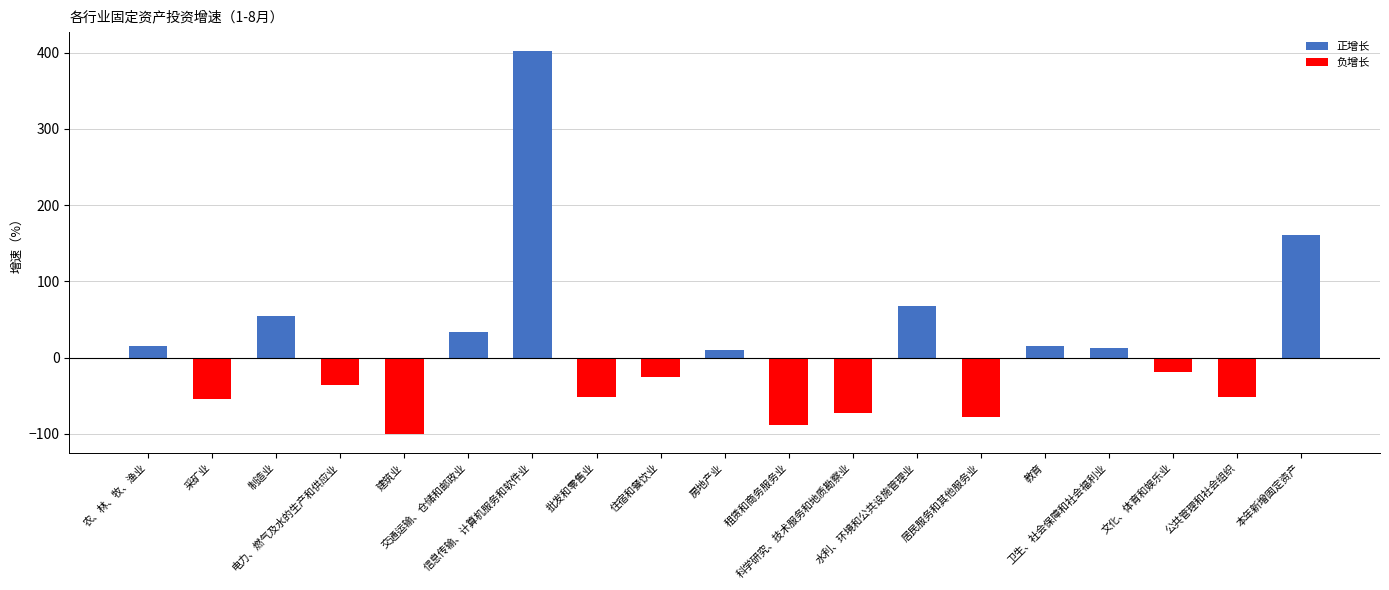

True or false: the data shows -171.3 at 建筑业.

False